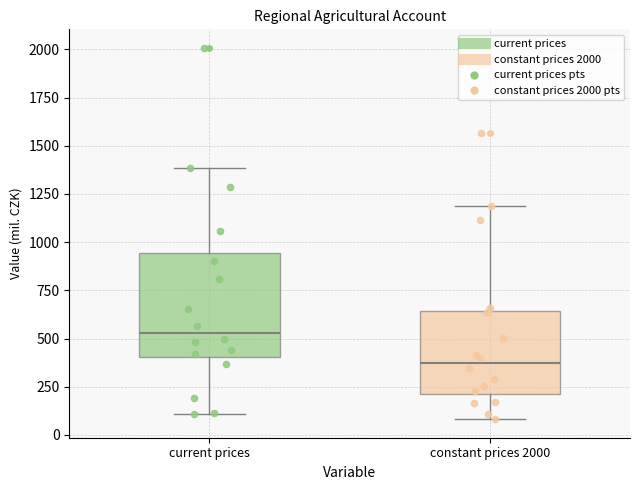

Where does the upper whisker of the box for constant prices 2000 end on the y-axis? The values are not printed on the chart, so give them approximately, as read against the axis.

1200